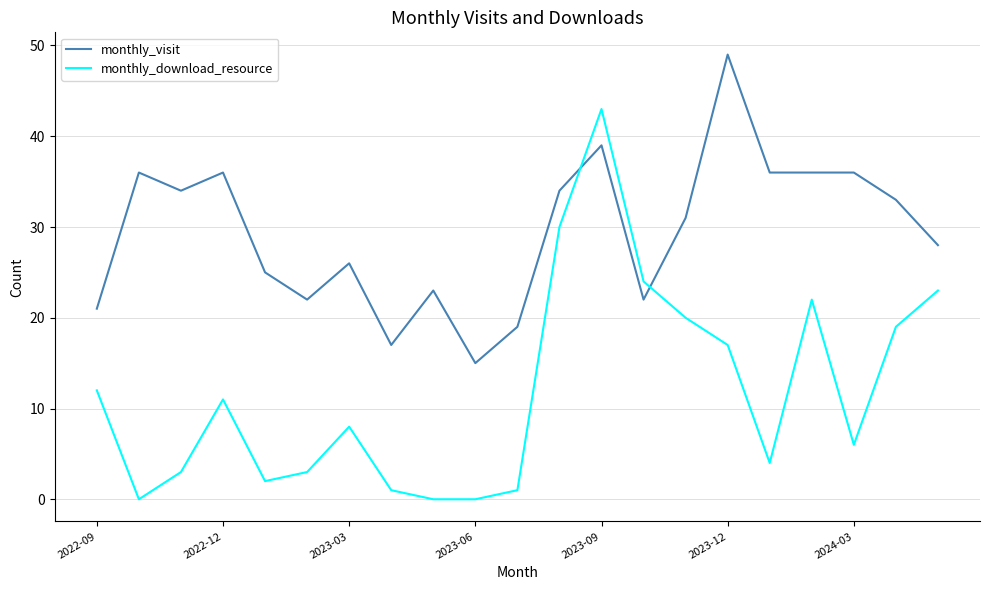

What is the greatest value displayed?

49